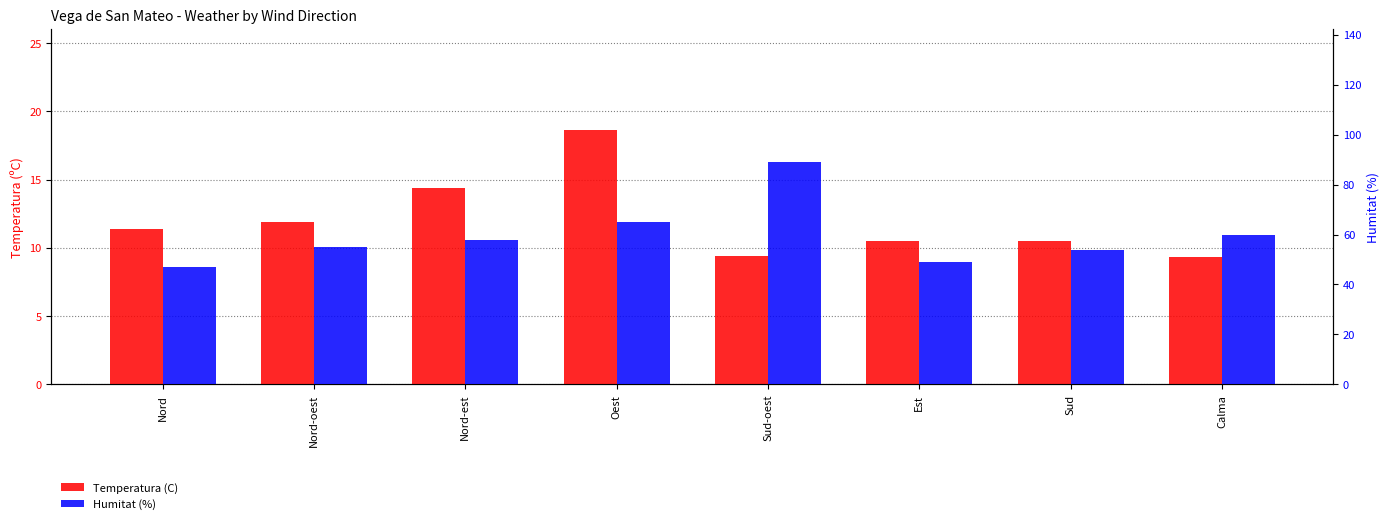

Rank the categories by Temperatura (C) value from highest to lowest.

Oest, Nord-est, Nord-oest, Nord, Est, Sud, Sud-oest, Calma